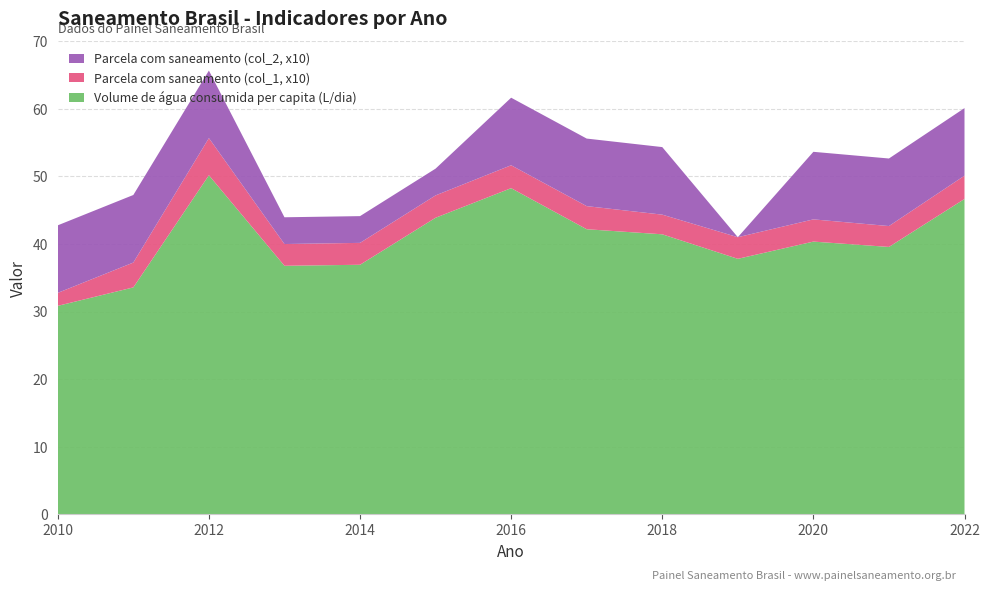

Reading right to left, list all the values displayed in this chart.

Volume de água consumida per capita (li...): 2022=46.7	2021=39.6	2020=40.4	2019=37.8	2018=41.4	2017=42.2	2016=48.3	2015=43.9	2014=36.9	2013=36.8	2012=50.2	2011=33.6	2010=30.9
Parcela da população total que mora em... (col_1): 2022=0.3	2021=0.3	2020=0.3	2019=0.3	2018=0.3	2017=0.3	2016=0.3	2015=0.3	2014=0.3	2013=0.3	2012=0.6	2011=0.4	2010=0.2
Parcela da população total que mora em... (col_2): 2022=1.0	2021=1.0	2020=1.0	2019=0.0	2018=1.0	2017=1.0	2016=1.0	2015=0.4	2014=0.4	2013=0.4	2012=1.0	2011=1.0	2010=1.0